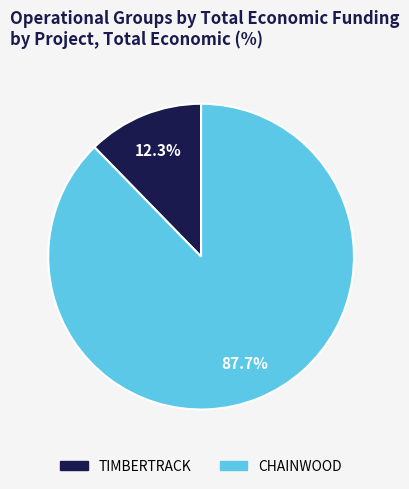

What is the ratio of the value at CHAINWOOD to the value at TIMBERTRACK?

7.1